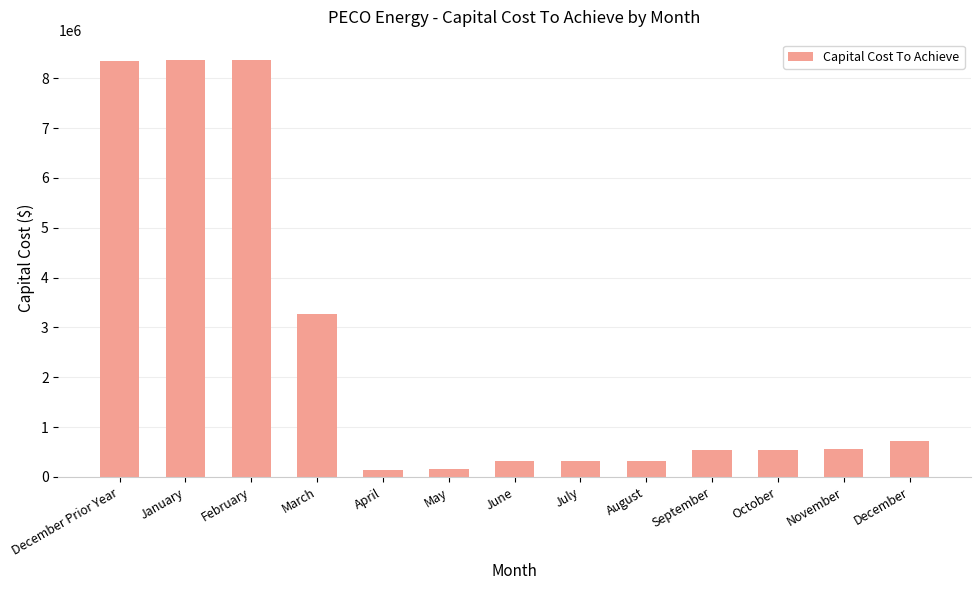

Is it true that the value at March is 5440162.1?

False